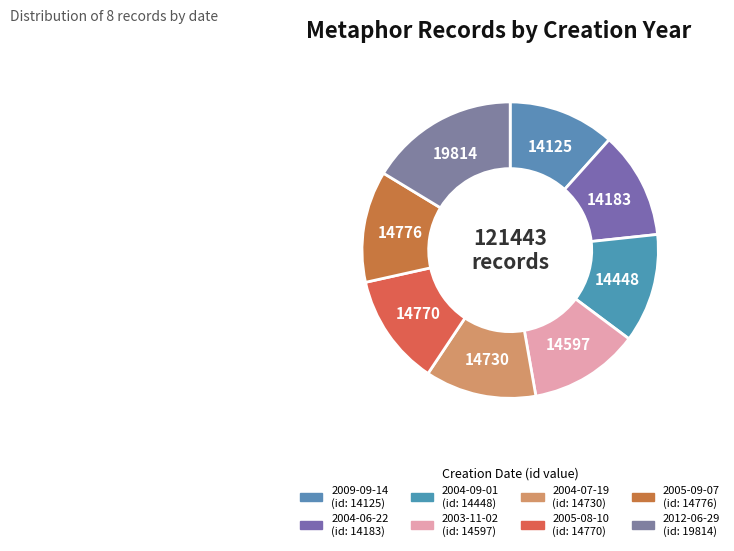

What percentage do 2003-11-02 and 2005-08-10 together represent?

24.2%